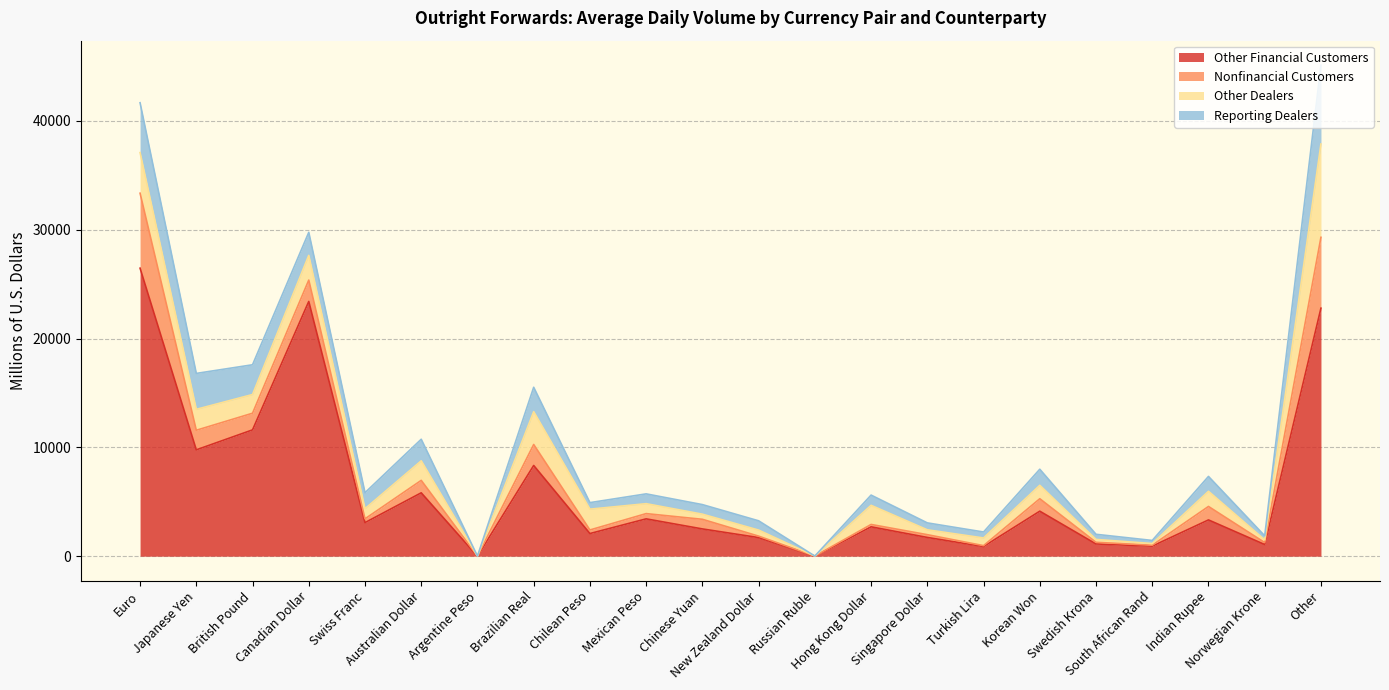

Is the value of Reporting Dealers at Indian Rupee greater than the value of Other Financial Customers at Brazilian Real?

No